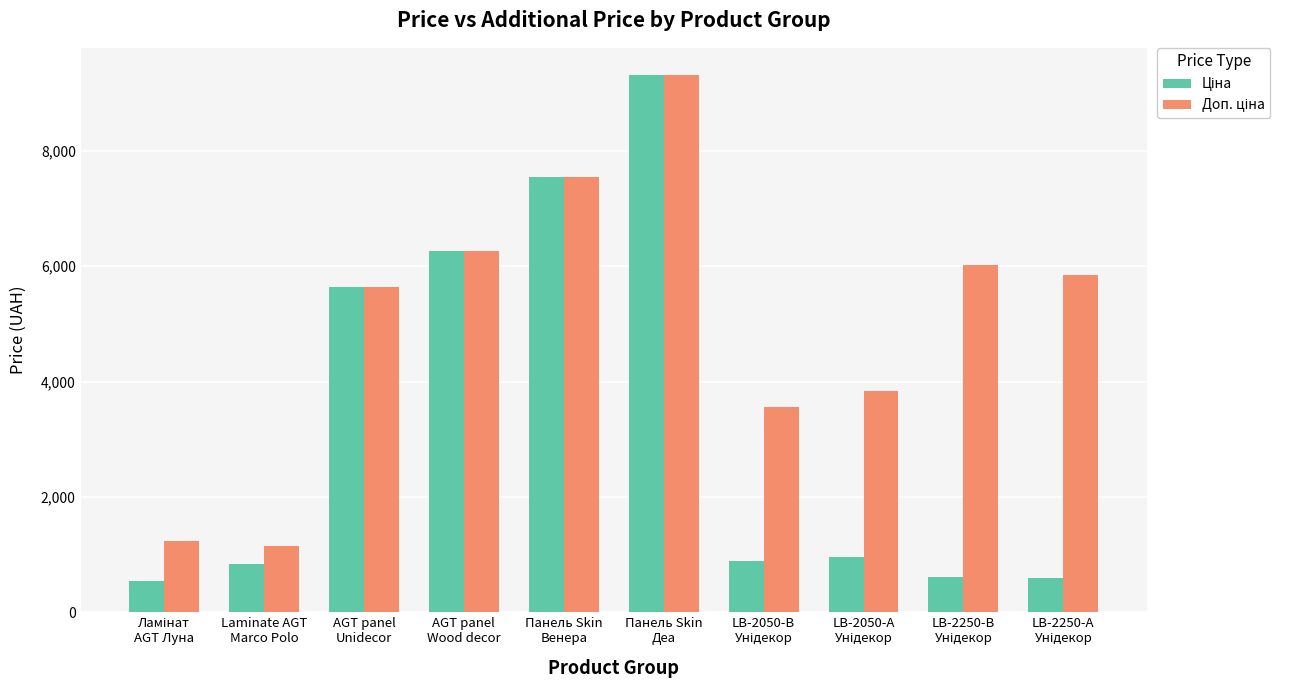

At how many categories does at least one series exceed 4597?

6